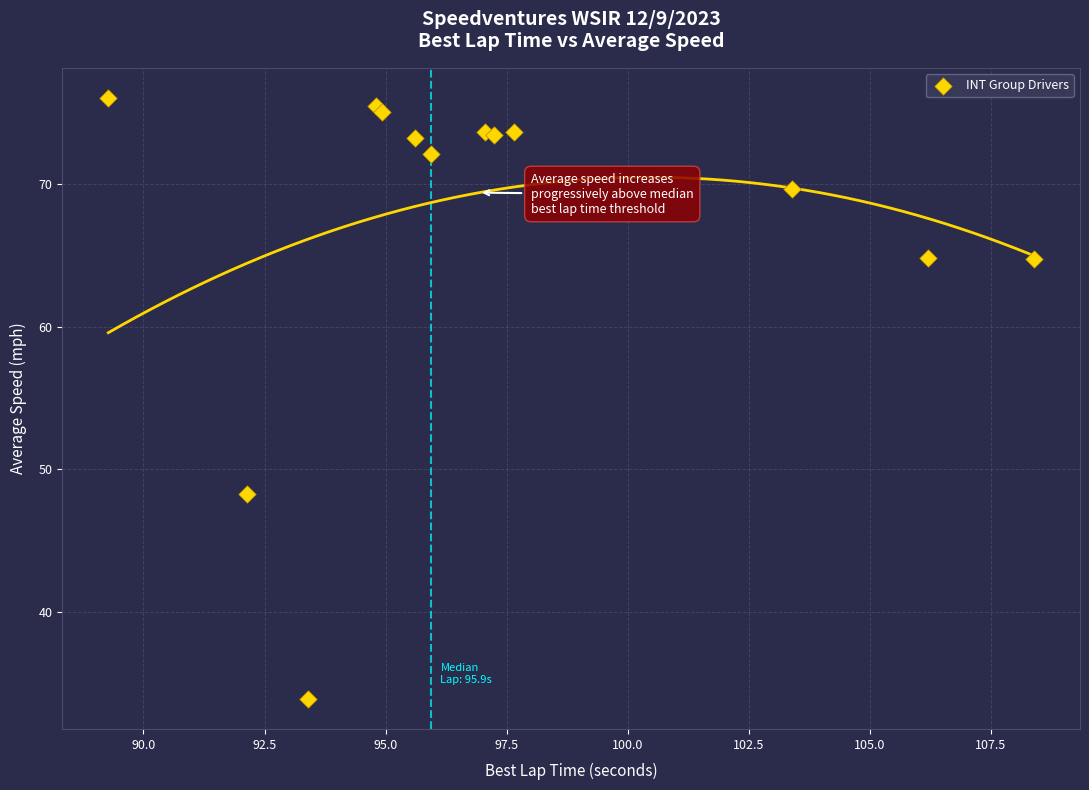

What Y value in the scatter plot is closest to 54?

48.3